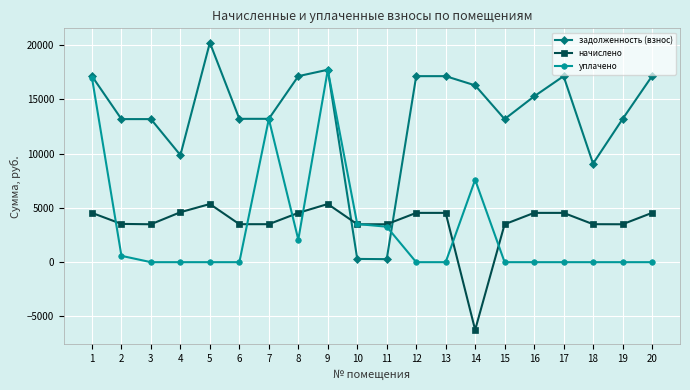

Which label corresponds to the smallest value in the chart?

14